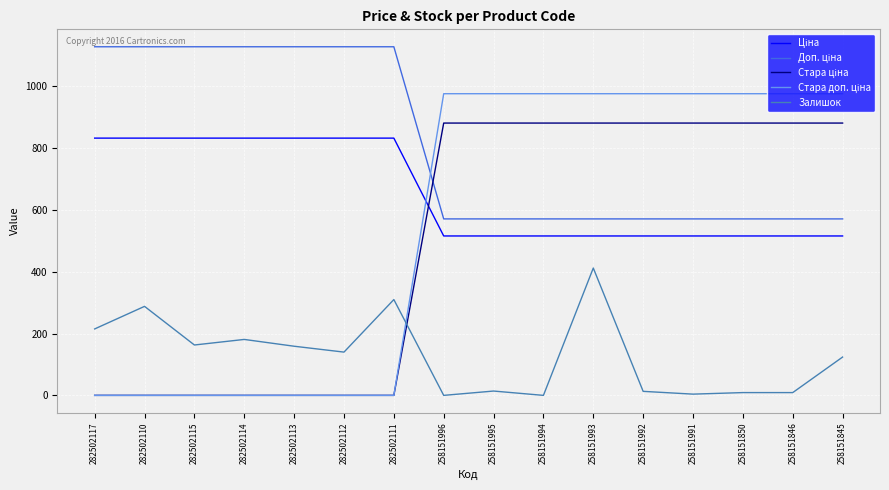

What is the total value across all series at 282502113?

2119.4